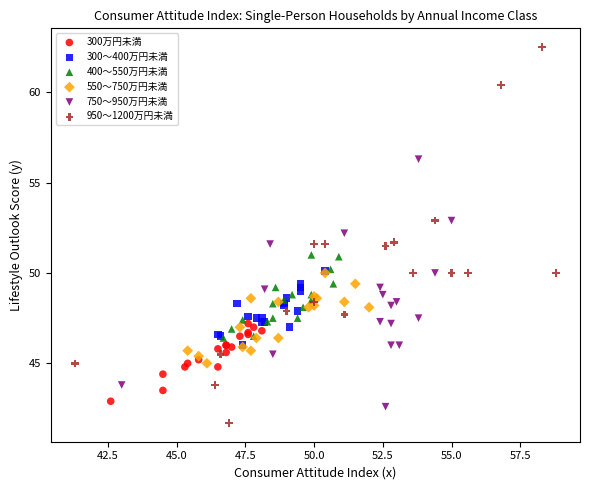

Which series contains the highest Y value?

950〜1200万円未満